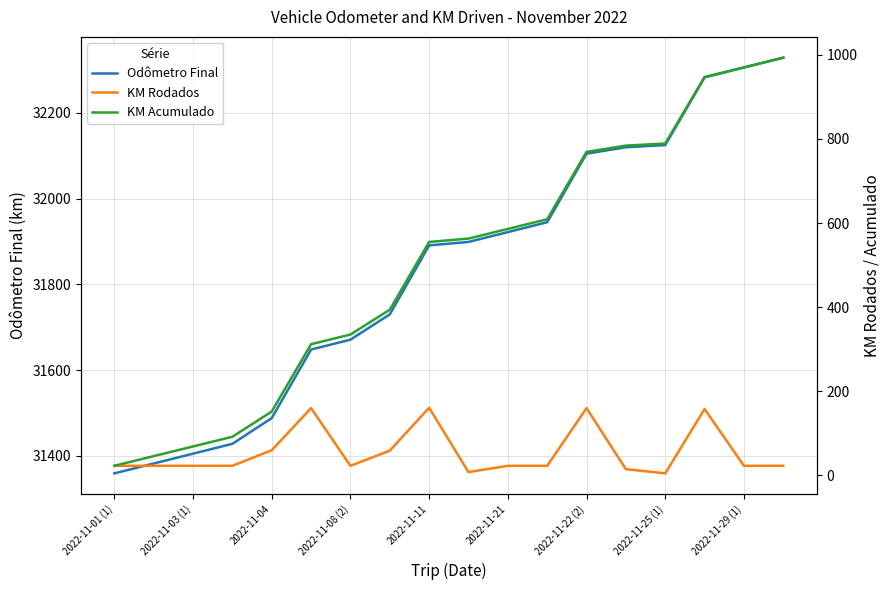

What is the difference between the maximum and minimum values in the KM Rodados series?

156